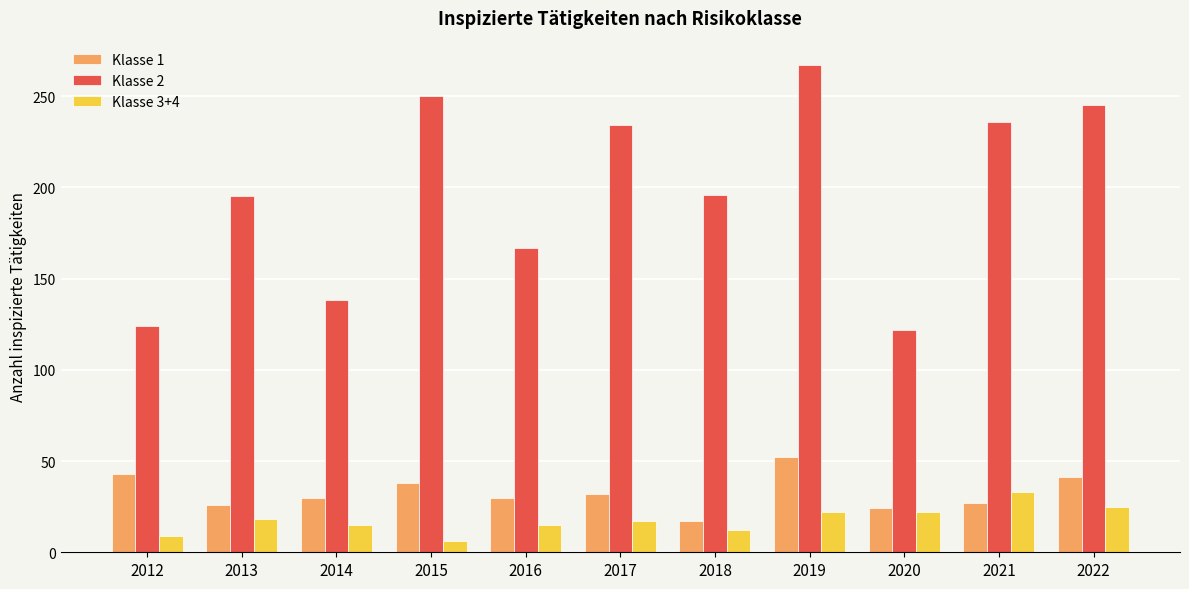

Between 2015 and 2016, which series saw the biggest shift?

Klasse 2